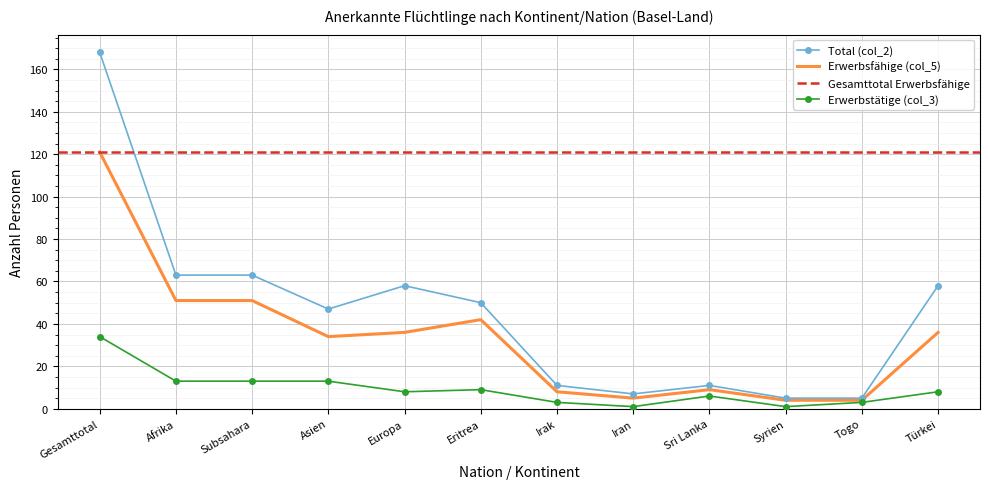

Rank the series by their maximum value, from highest to lowest.

Total (col_2), Erwerbsfähige (col_5), Erwerbstätige (col_3)